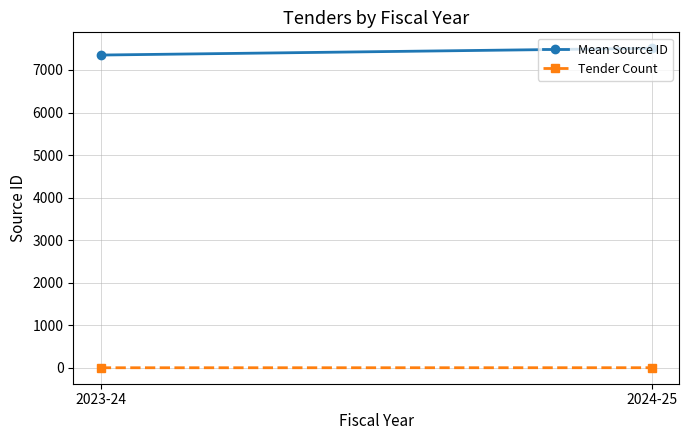

At 2024-25, list the series in order from largest to smallest.

Mean Source ID, Tender Count